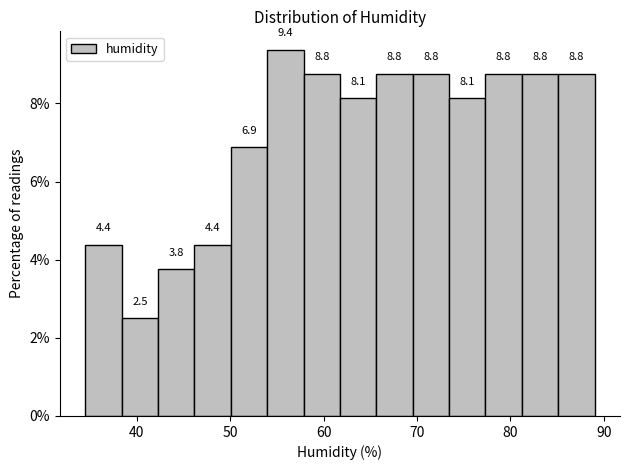

Around what value on the x-axis is the tallest bar? Give the approximate position of its centre, as read against the axis.

56